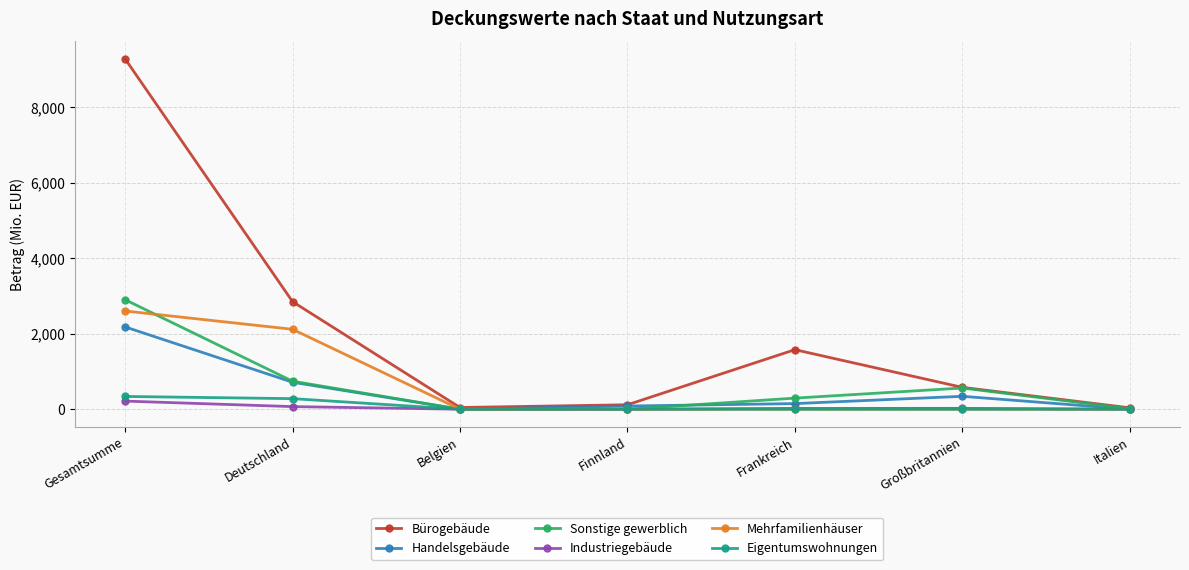

Which series has the largest range (max minus min)?

Bürogebäude